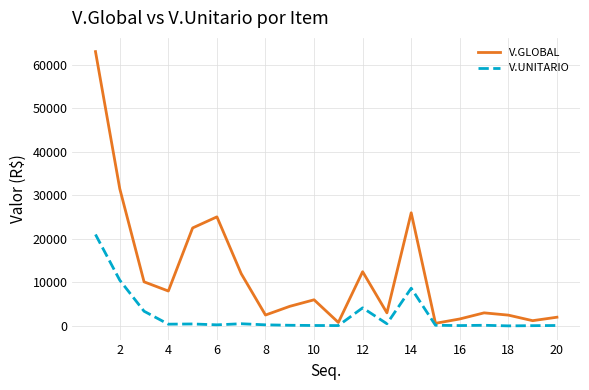

Which series has the largest range (max minus min)?

V.GLOBAL